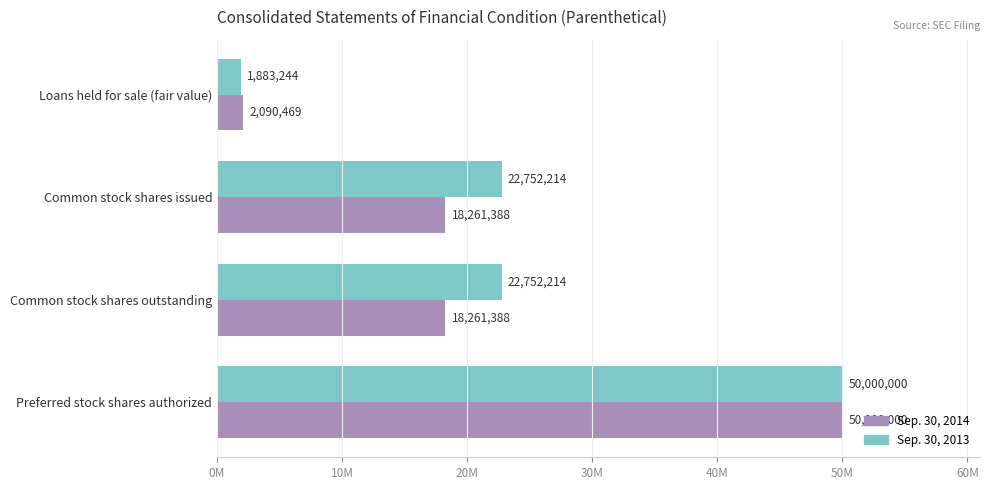

What is the difference between the maximum and minimum values in the Sep. 30, 2013 series?

48116756